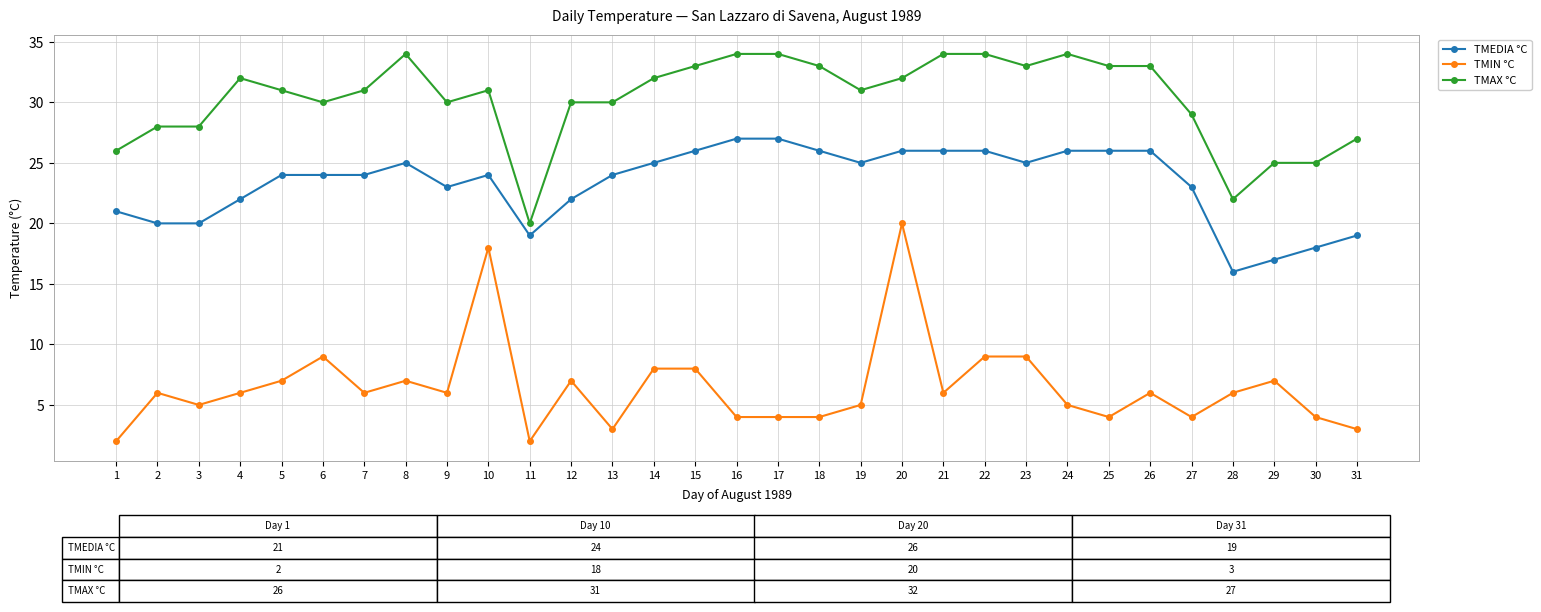

Does the chart have visible grid lines?

Yes